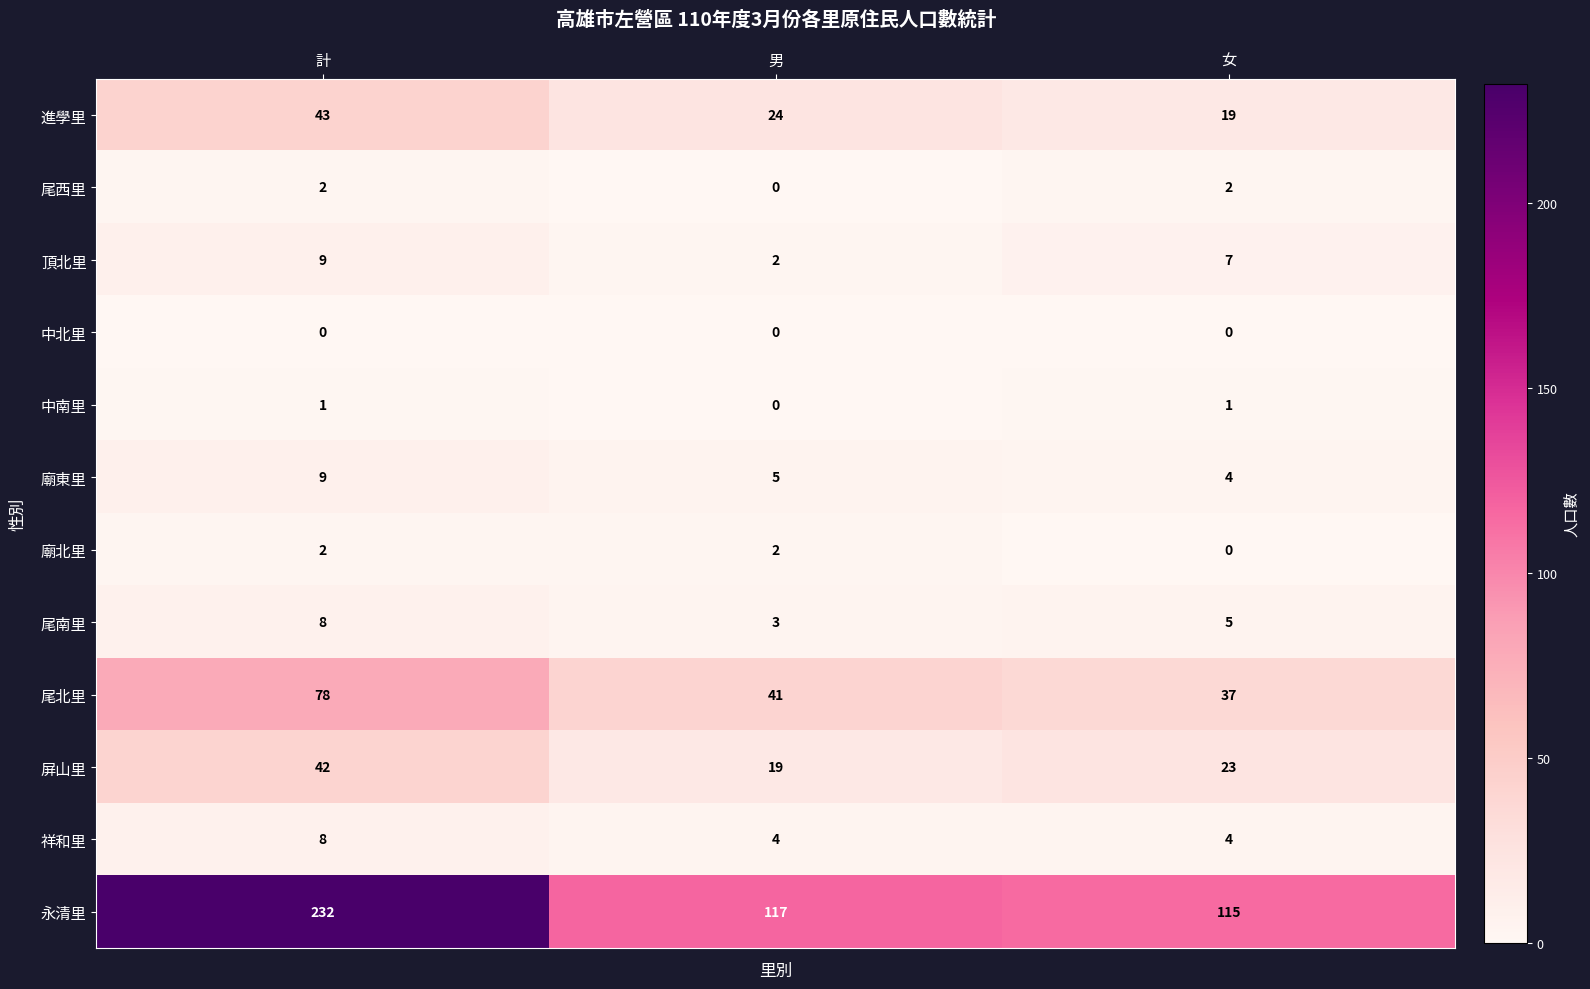

Between 計 and 男, which series saw the biggest shift?

永清里